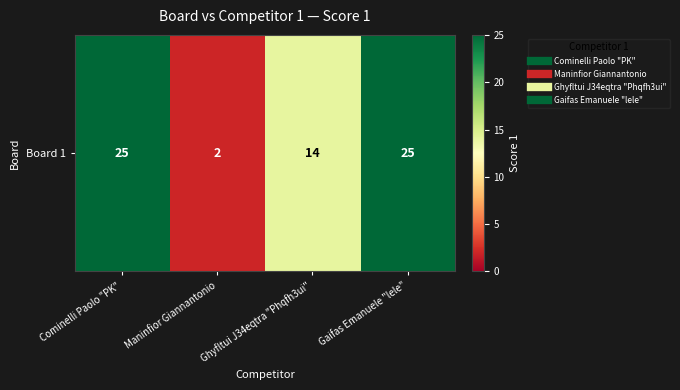

What value does the data have at Ghyfltui J34eqtra "Phqfh3ui"?

14